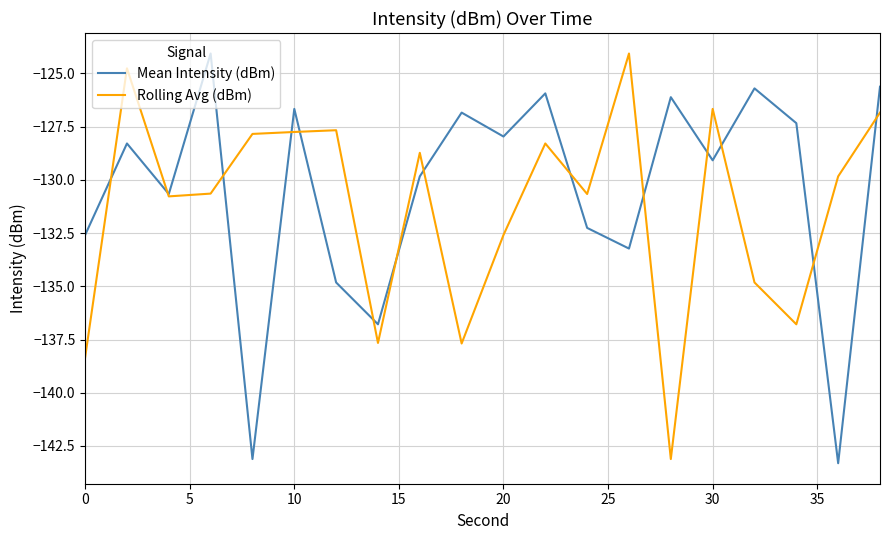

What is the minimum value shown in the chart?

-143.3